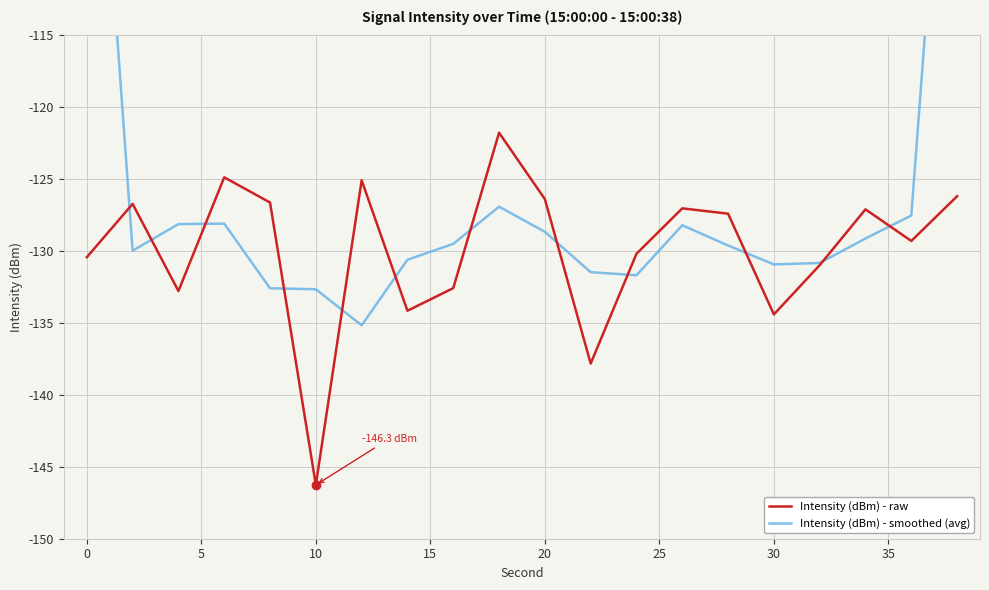

What is the minimum value for Intensity (dBm) - raw?

-146.3